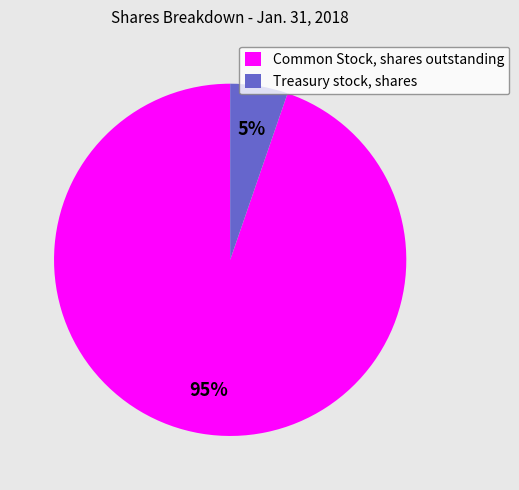

How many slices are in this pie chart?

2